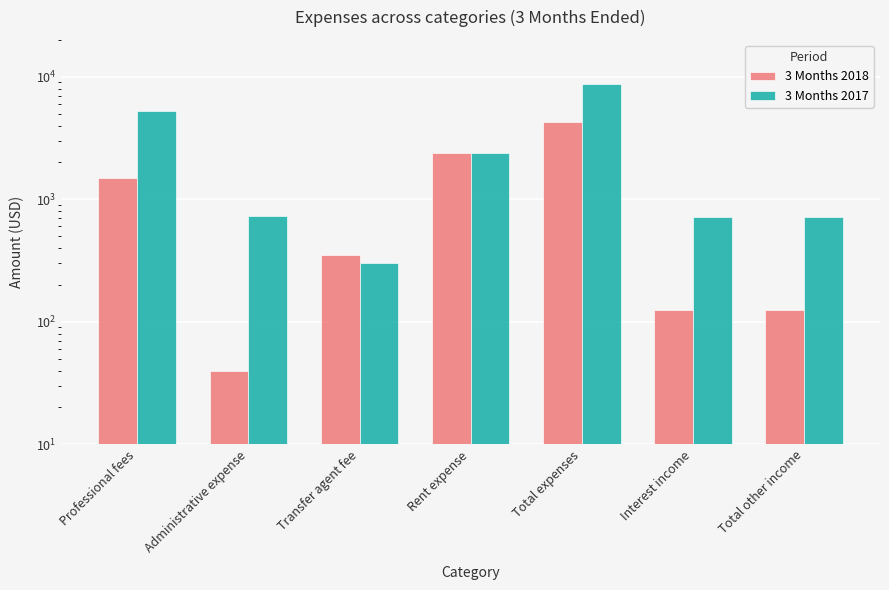

How many bars are there in total?

14